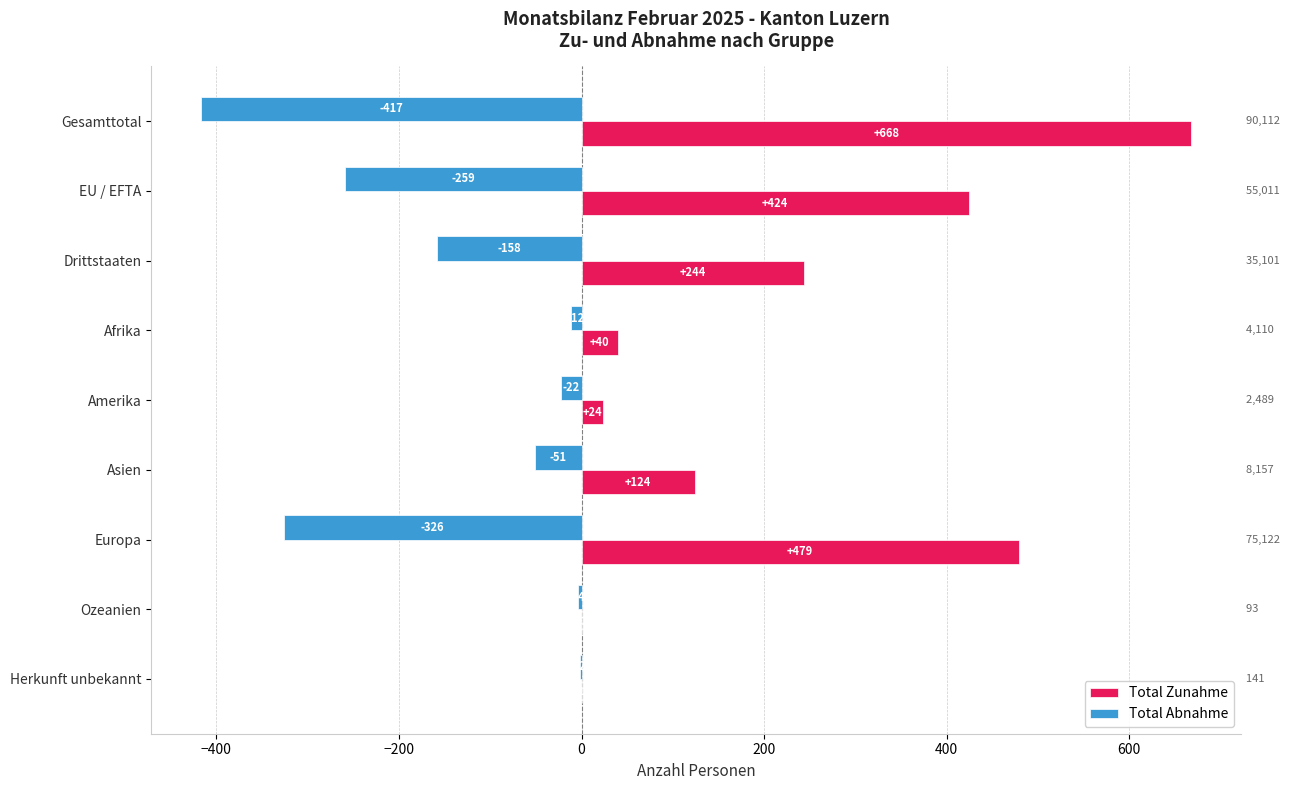

True or false: Total Abnahme has a value of -2 at Herkunft unbekannt.

True